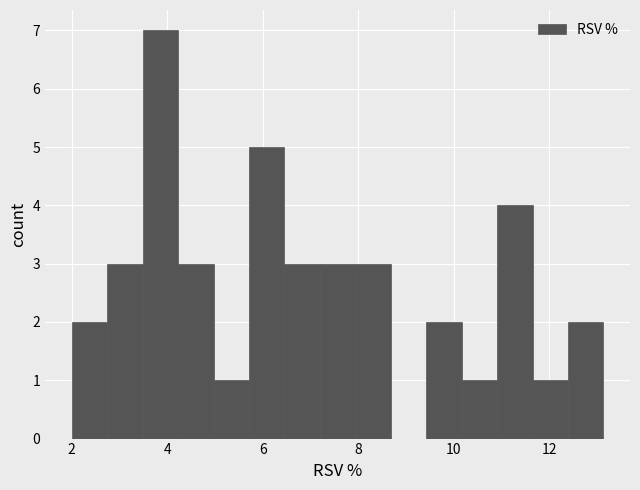

Read against the x-axis, roughly where is the centre of the tallest bar?

3.8